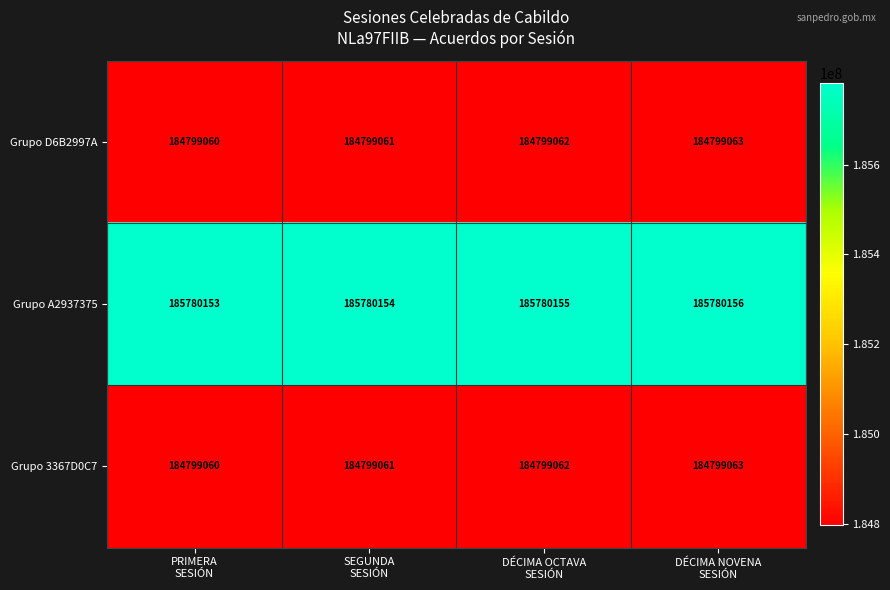

How many Grupo A2937375 values are between 185780154 and 185780156?

3